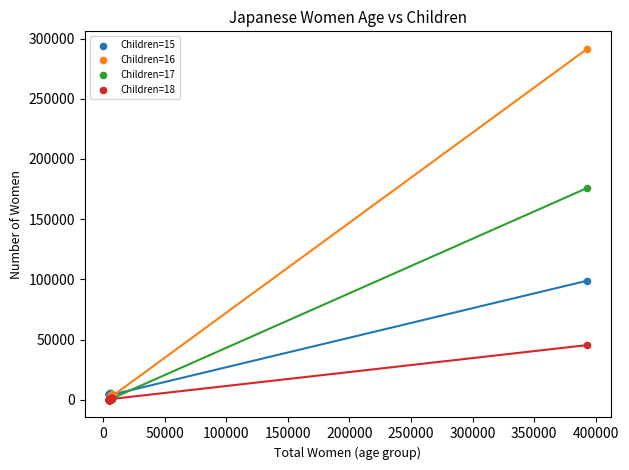

Which series contains the highest Y value?

Children=16